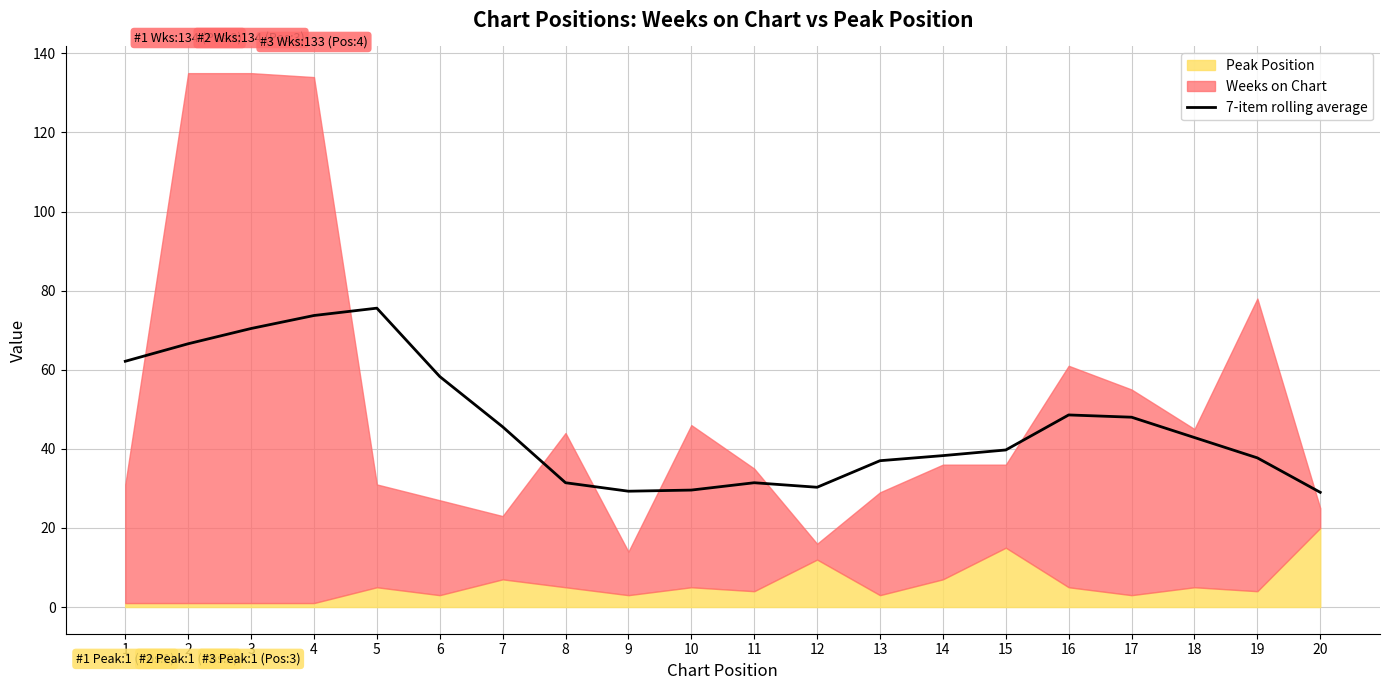

What is the ratio of the value at 11 to the value at 7?

0.7